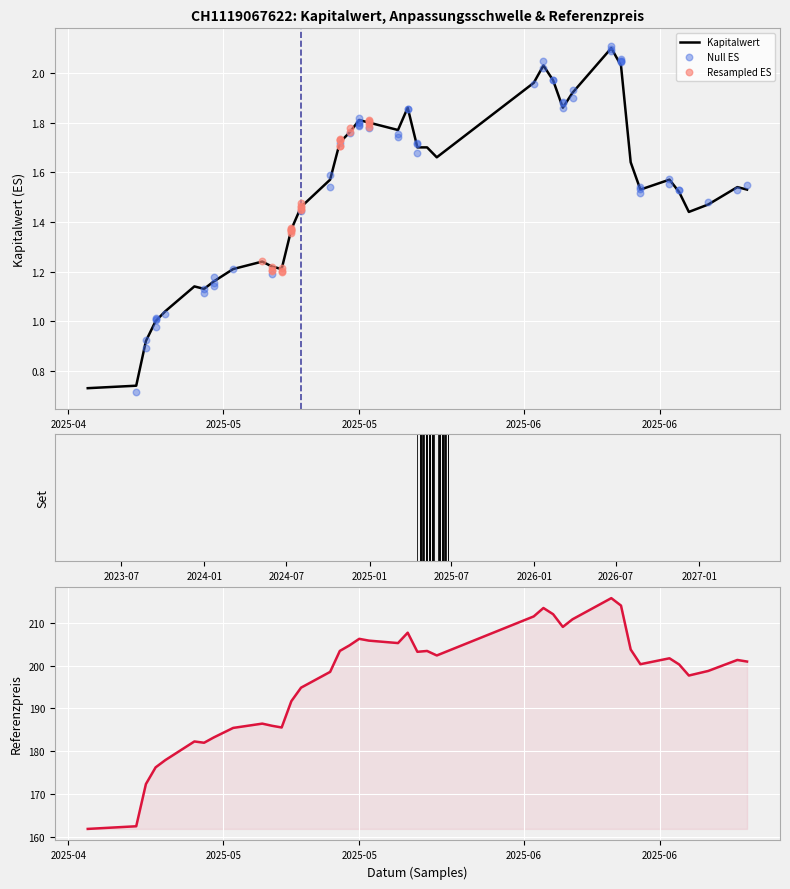

Which series contains the lowest Y value?

Kapitalwert